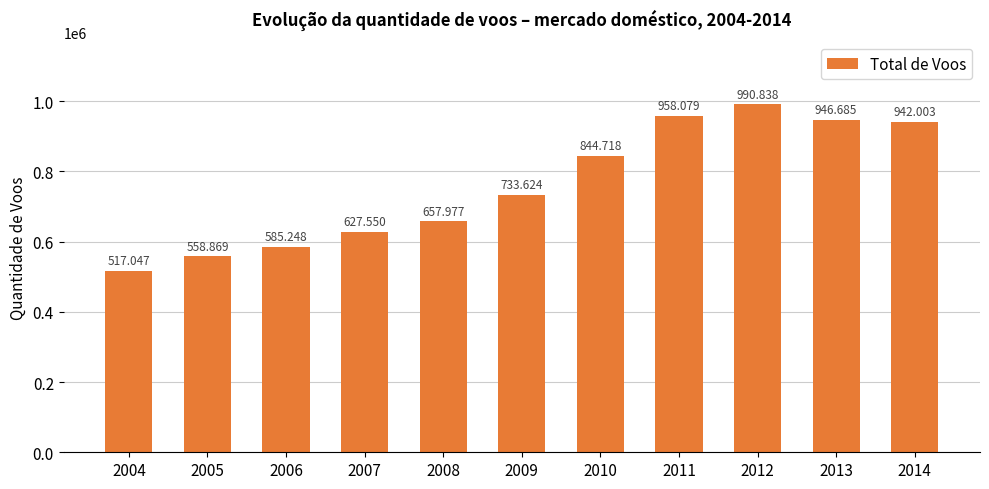

What is the difference between the values at 2005 and 2007?

68681